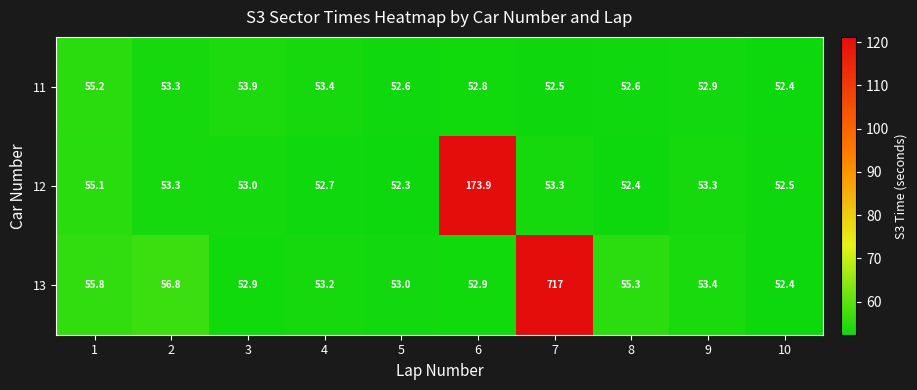

Which series has the largest range (max minus min)?

13